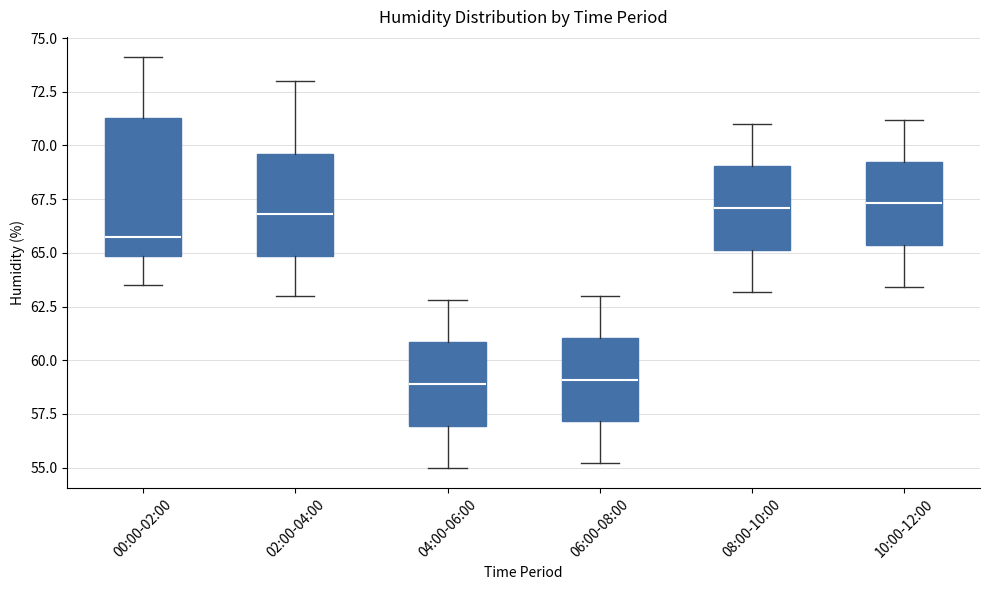

Reading left to right, read every box against the y-axis: the position of its median line, the range the box covers, and the ends of its whiskers. The values are not printed on the chart, so give them approximately, as read against the axis.

00:00-02:00: median 66.0, box 65.0 to 71.5, whiskers 63.5 to 74.0
02:00-04:00: median 67.0, box 65.0 to 69.5, whiskers 63.0 to 73.0
04:00-06:00: median 59.0, box 57.0 to 61.0, whiskers 55.0 to 63.0
06:00-08:00: median 59.0, box 57.0 to 61.0, whiskers 55.0 to 63.0
08:00-10:00: median 67.0, box 65.0 to 69.0, whiskers 63.0 to 71.0
10:00-12:00: median 67.5, box 65.5 to 69.5, whiskers 63.5 to 71.0